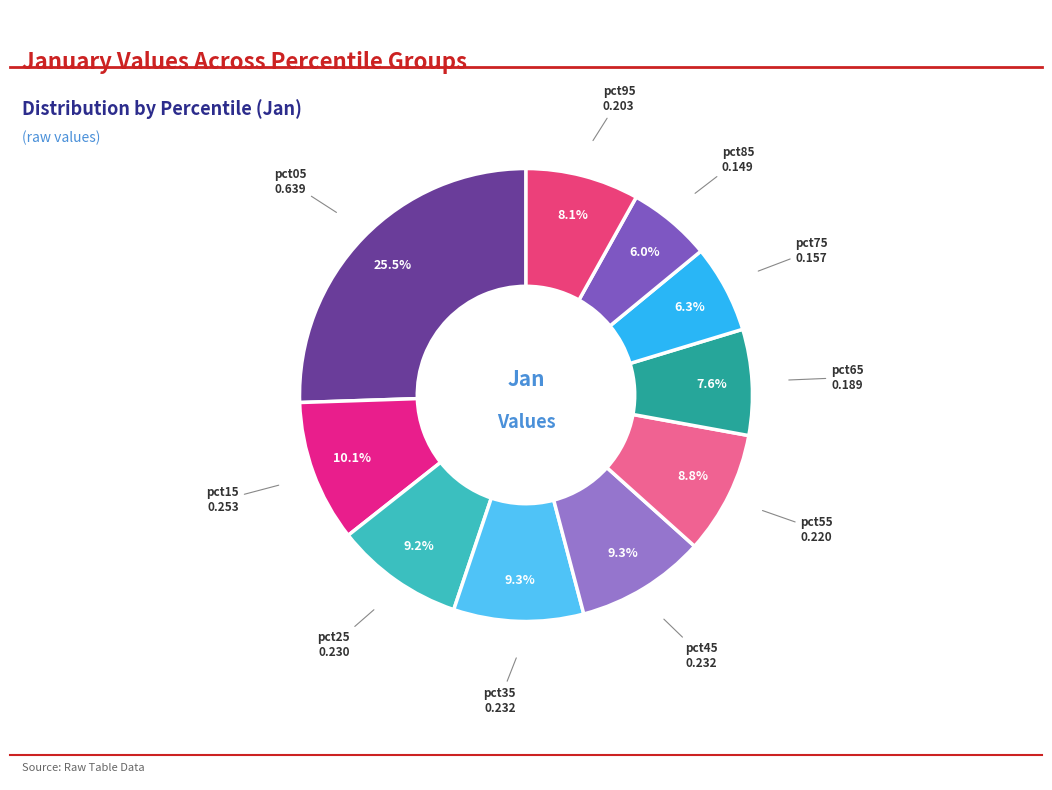

How many slices are in this pie chart?

10